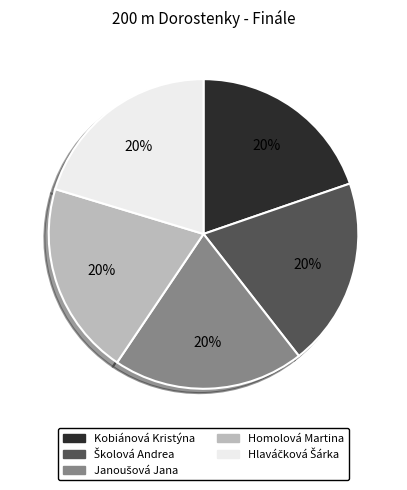

True or false: Kobiánová Kristýna accounts for 20% of the total.

True